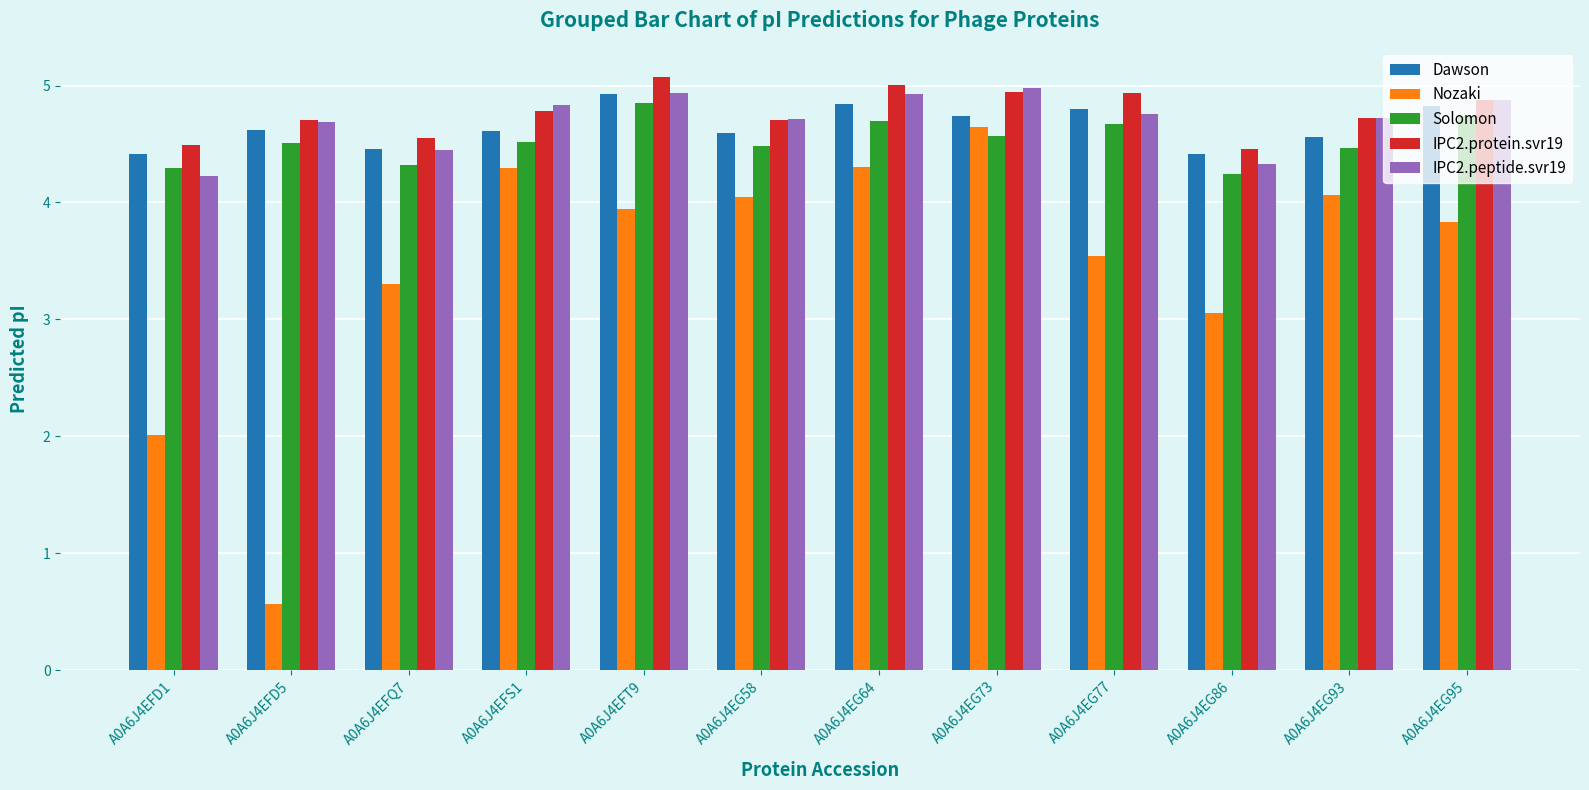

What is the smallest value displayed?

0.6